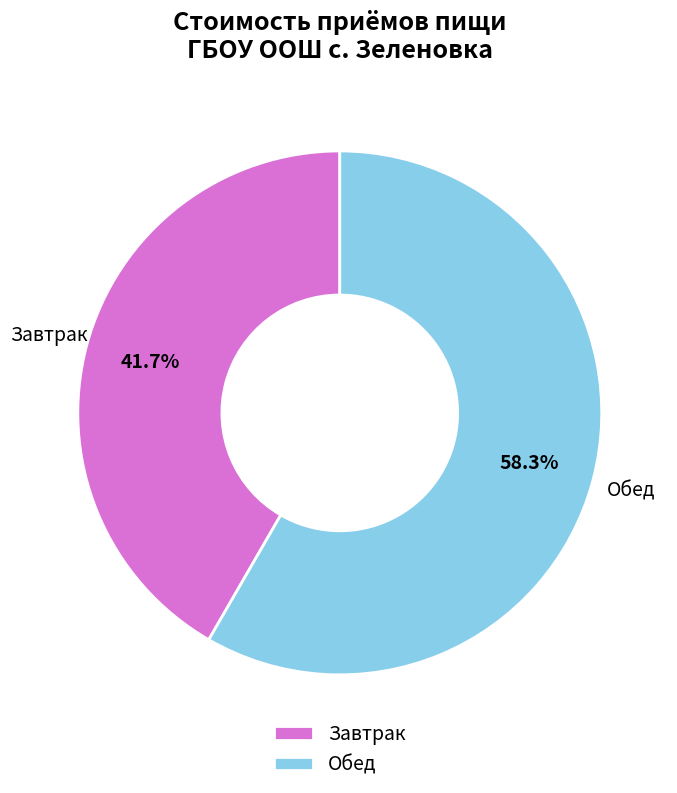

What is the ratio of the value at Обед to the value at Завтрак?

1.4